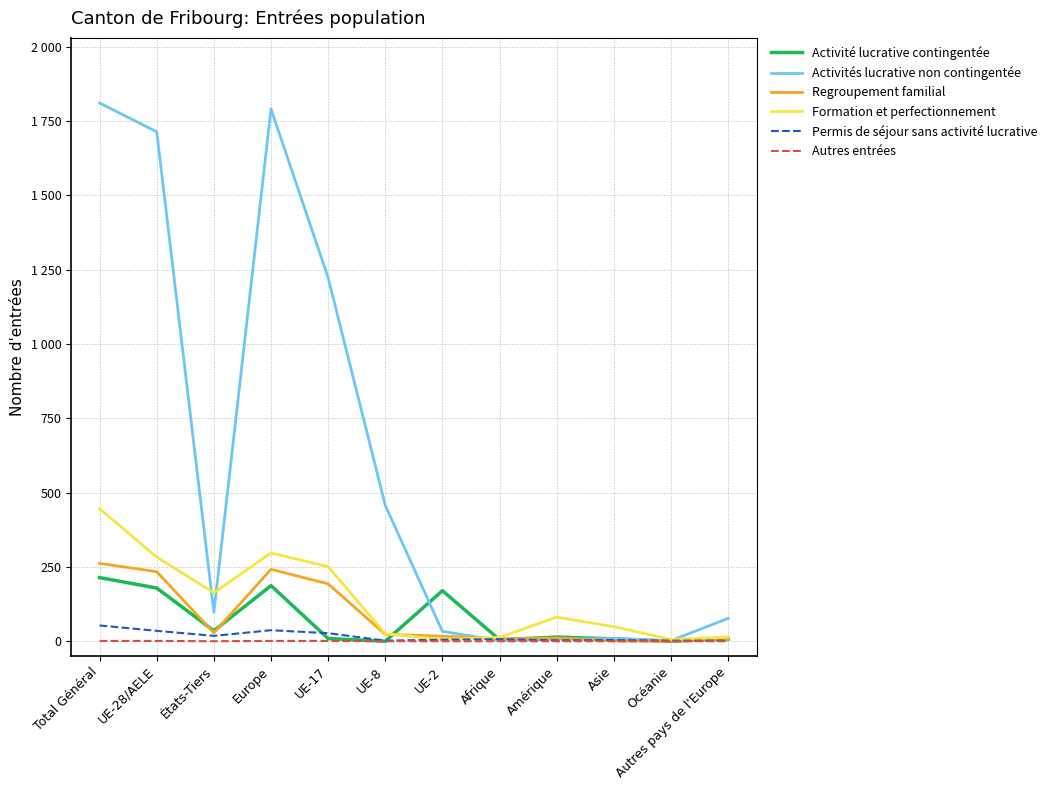

What are all the series names shown in the legend?

Activité lucrative contingentée, Activités lucrative non contingentée, Regroupement familial, Formation et perfectionnement, Permis de séjour sans activité lucrative, Autres entrées